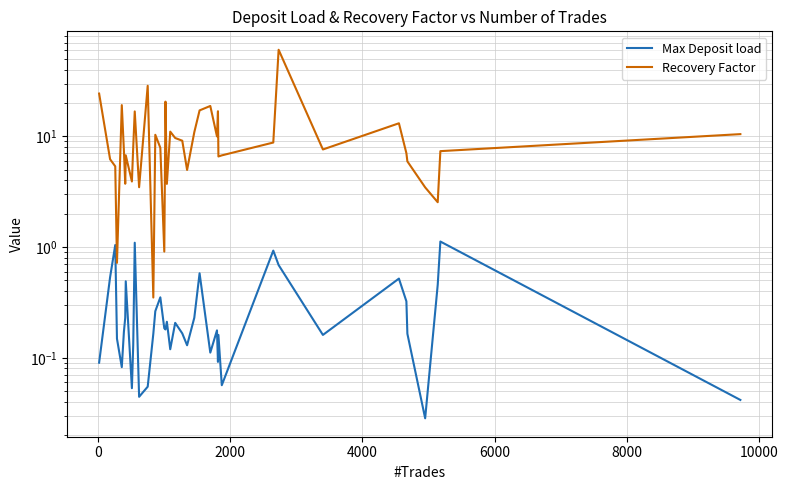

What is the sum of all Recovery Factor values?

426.9